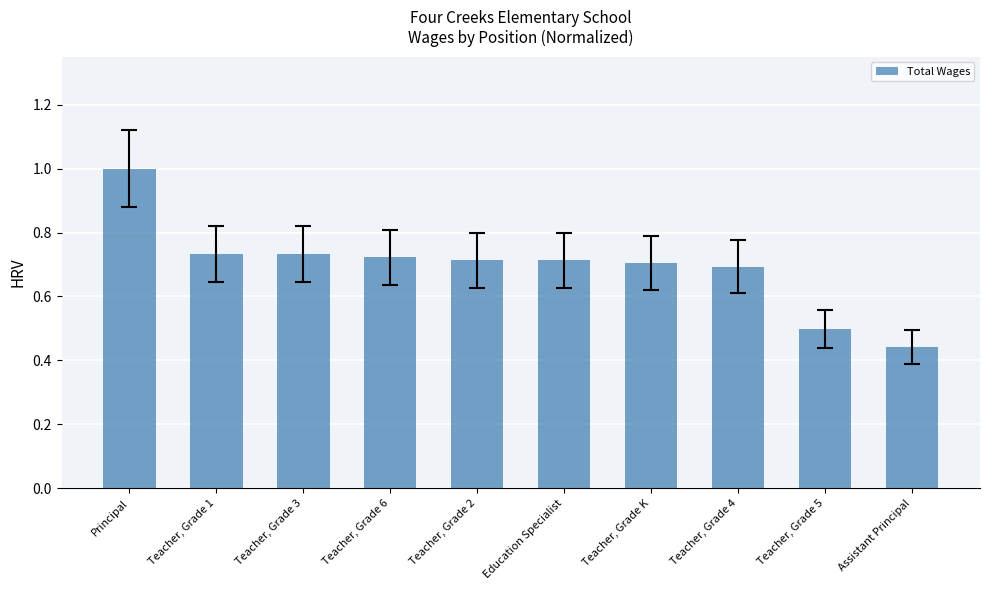

What is the label of the 1st bar from the left?

Principal